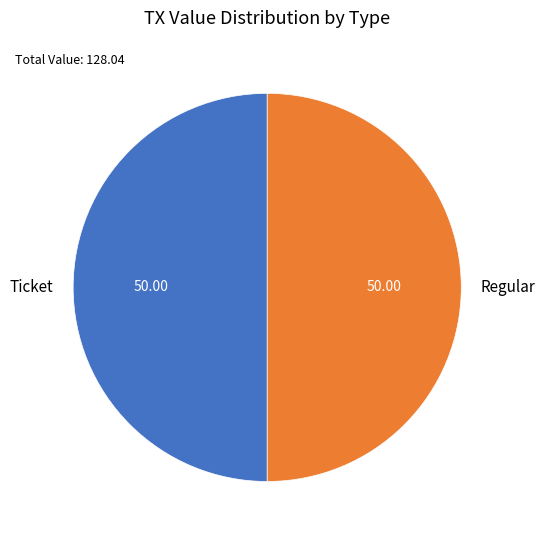

How many segments does this pie chart have?

2